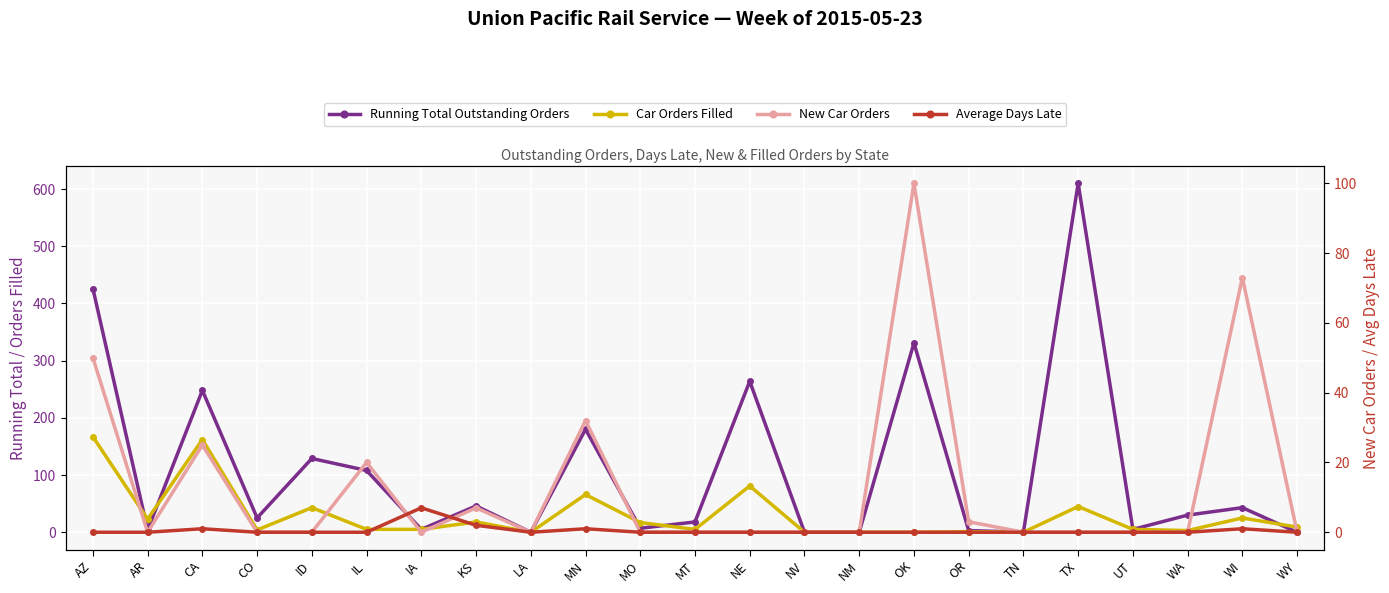

At which category does Average Days Late reach its first local peak?

CA